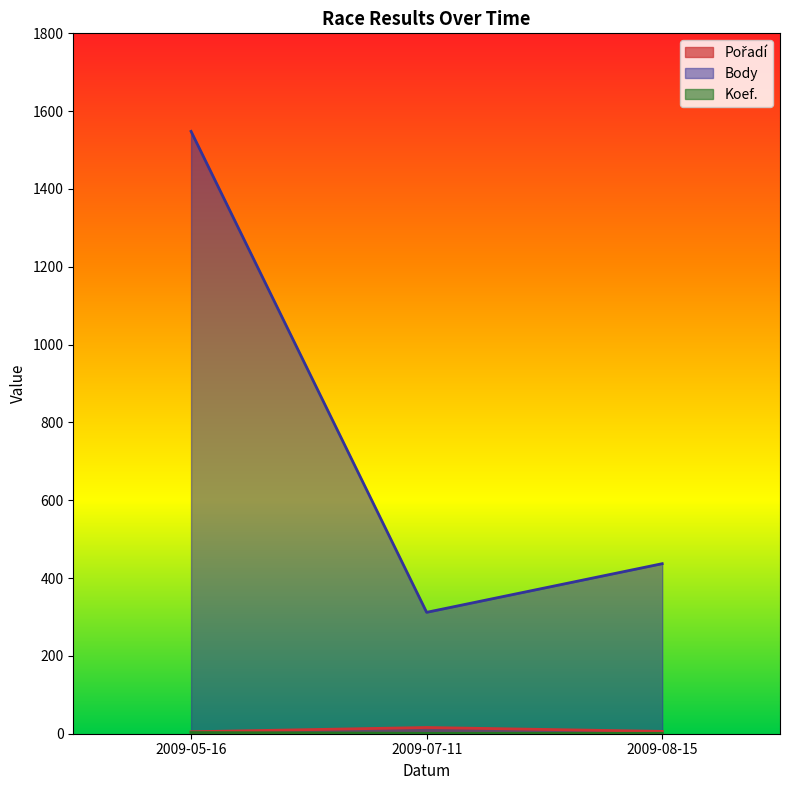

What are all the series names shown in the legend?

Pořadí, Body, Koef.